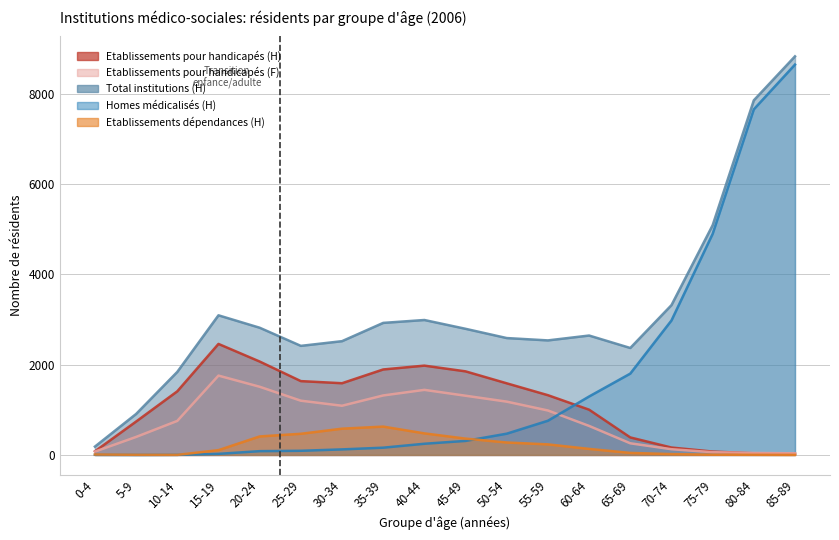

Count the number of data series in this chart.

5